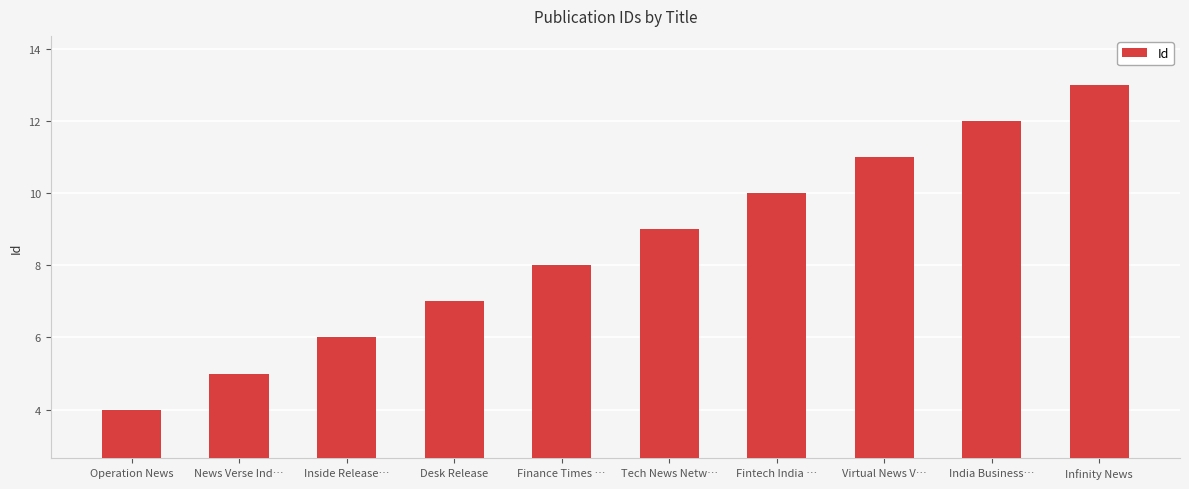

List the labels in order of value, smallest first.

Operation News, News Verse Ind…, Inside Release…, Desk Release, Finance Times …, Tech News Netw…, Fintech India …, Virtual News V…, India Business…, Infinity News